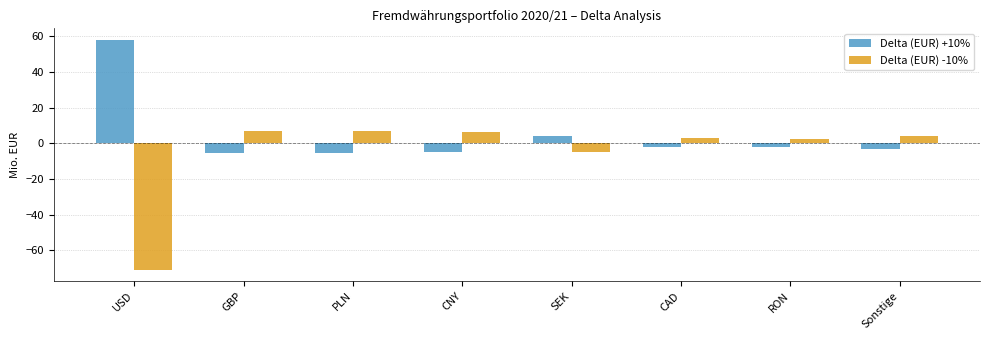

What is the total value across all series at Sonstige?

0.8